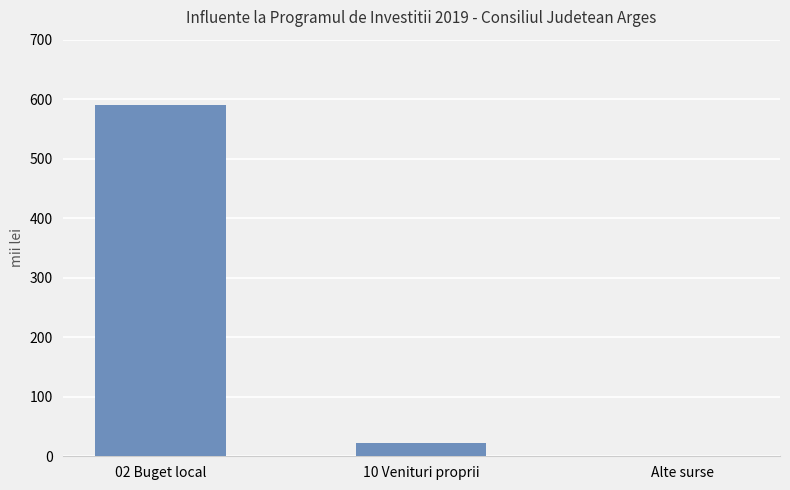

What is the change in value from 02 Buget local to Alte surse?

-589.8